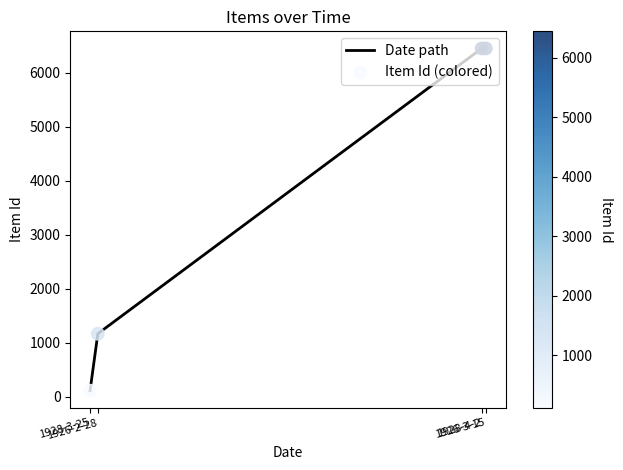

What is the difference between the maximum and second lowest values?

5277